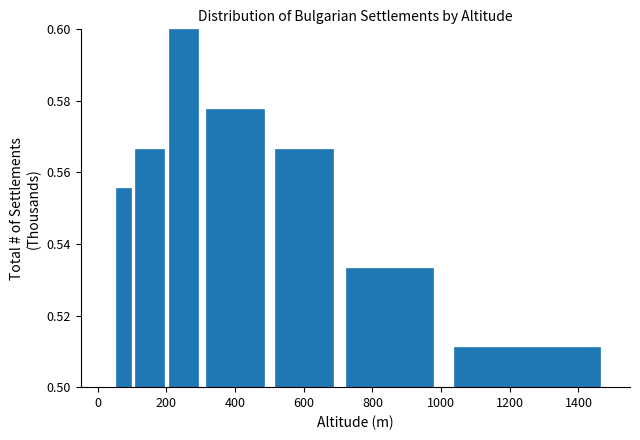

Around what value on the x-axis is the tallest bar? Give the approximate position of its centre, as read against the axis.

260